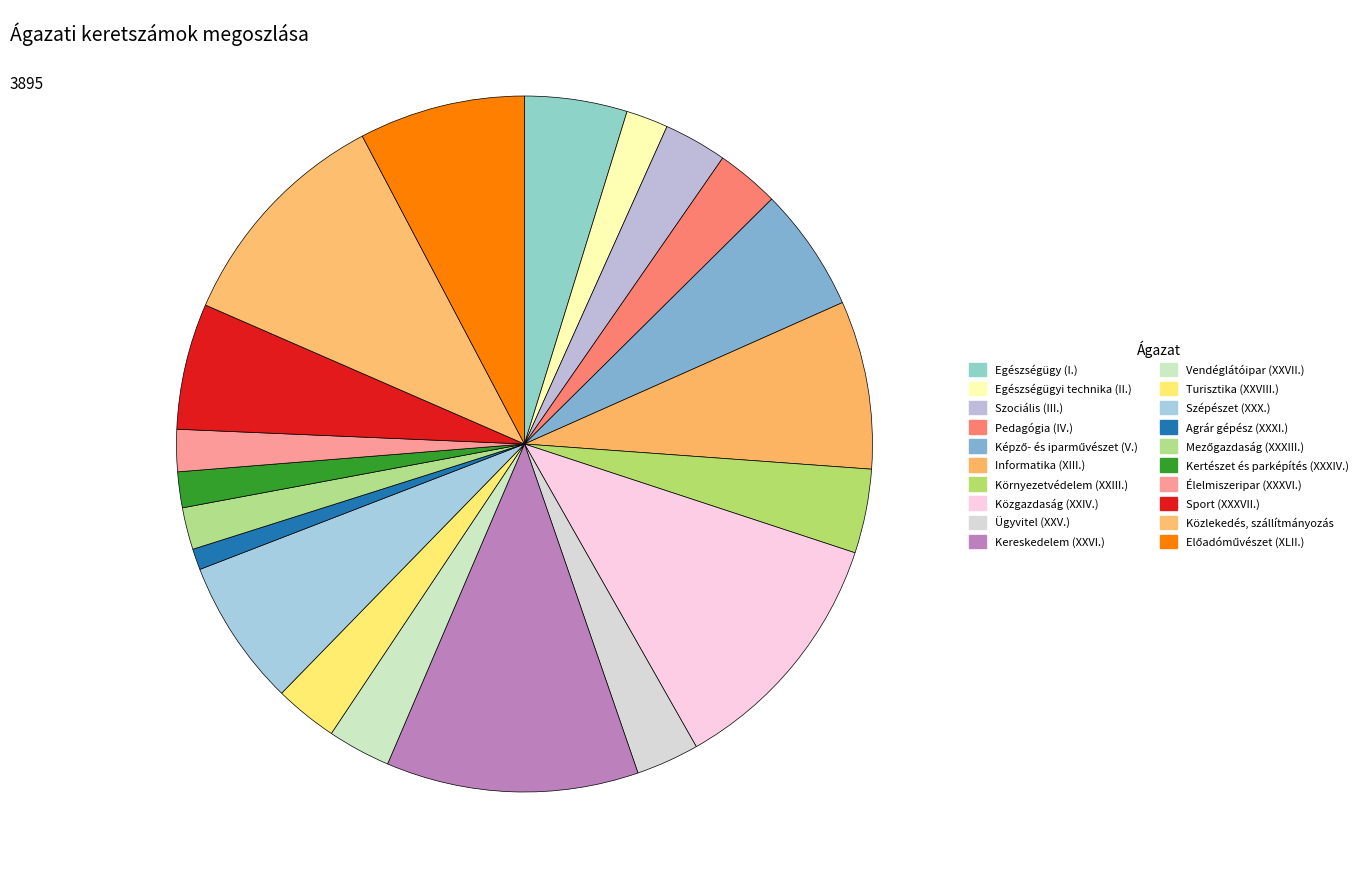

Count the number of slices in the pie.

20